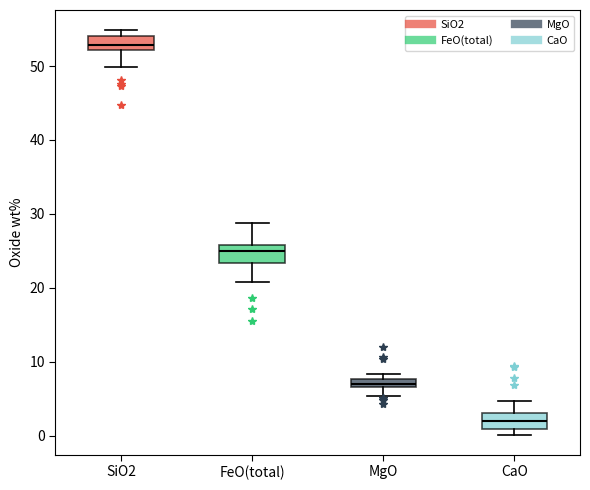

Where is the upper edge of the box for SiO2 on the y-axis? The values are not printed on the chart, so give them approximately, as read against the axis.

54